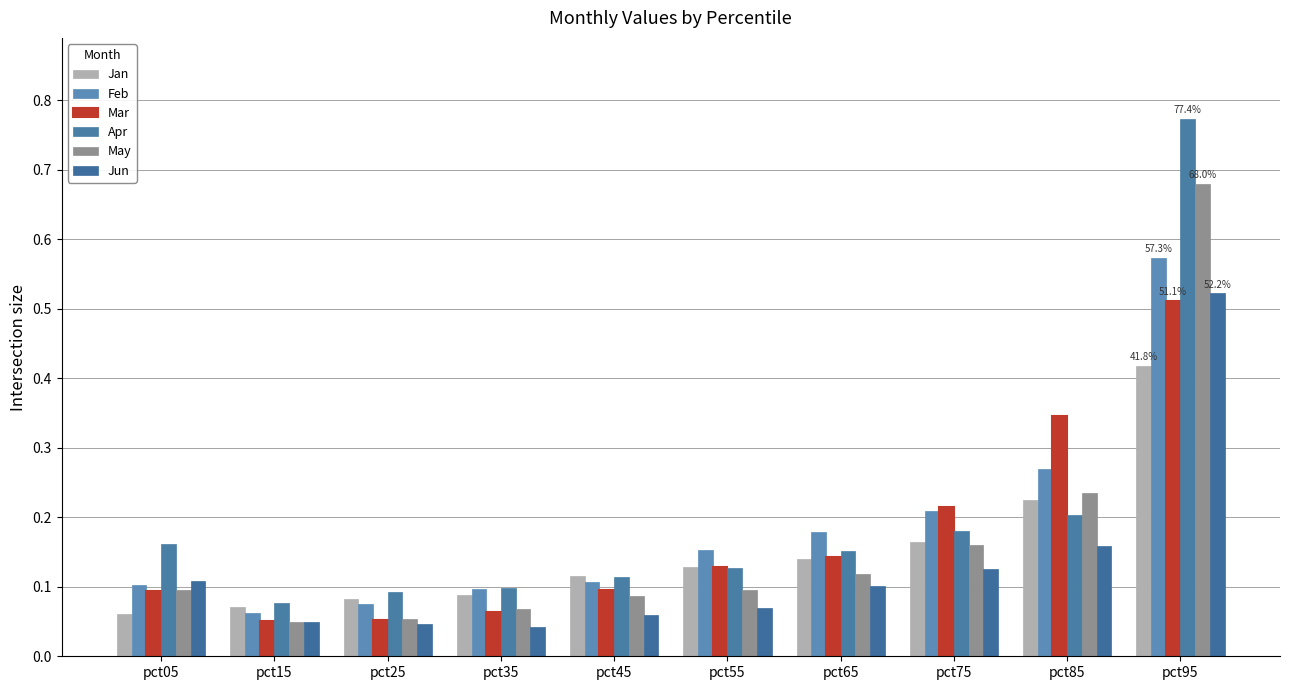

What is the difference between the highest and lowest values at pct45?

0.1